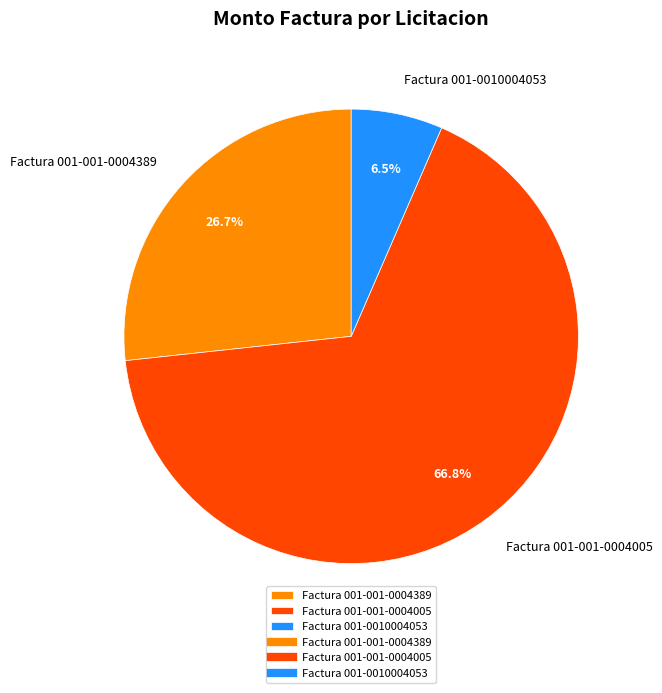

Is it true that Factura 001-001-0004005 is 67% of the pie?

True